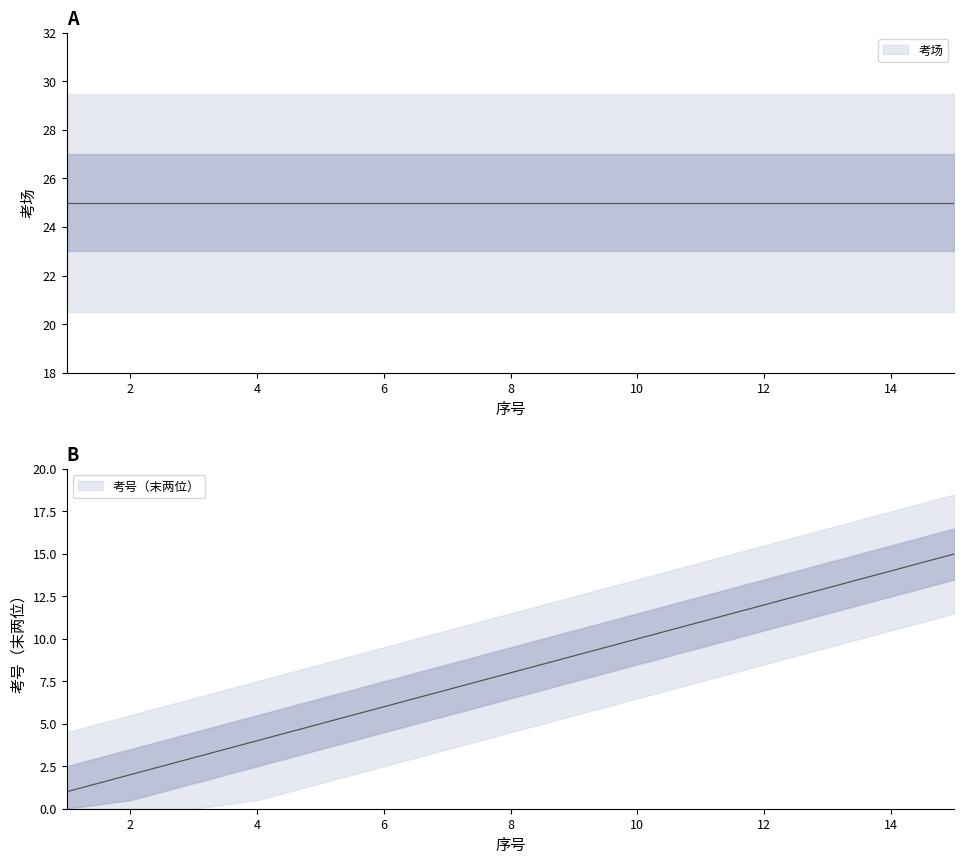

How many values exceed 8?

7